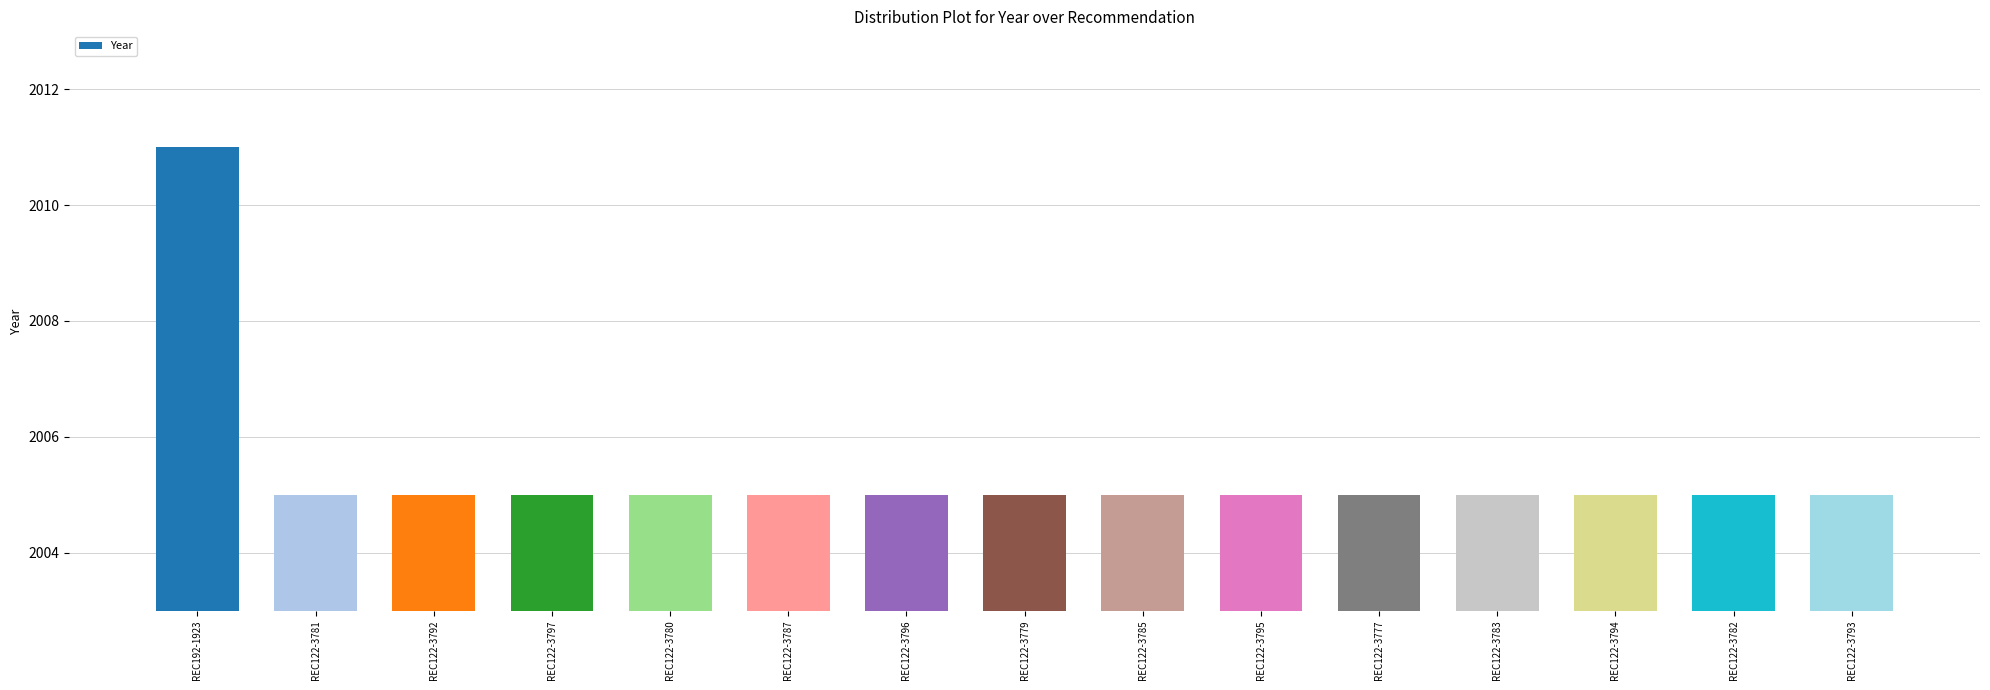

What is the maximum value shown in the chart?

2011